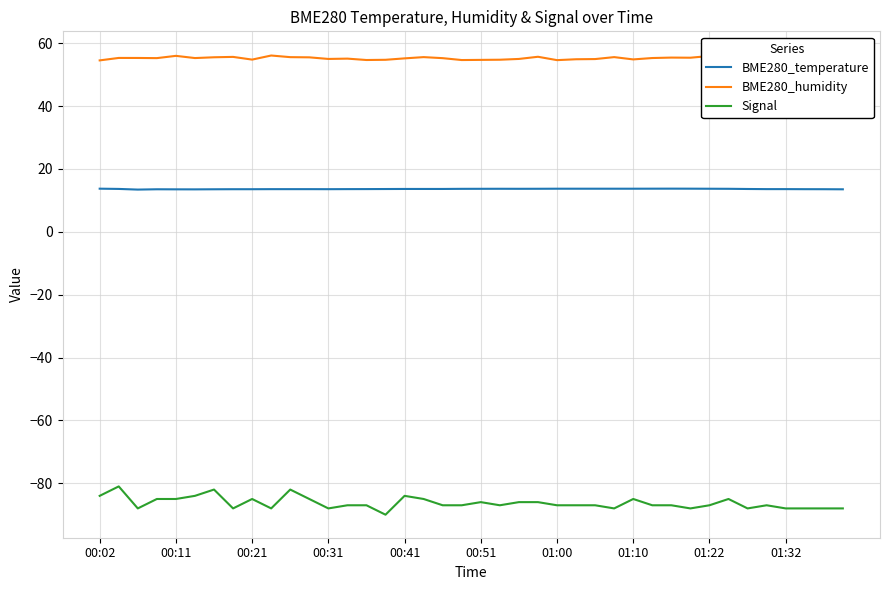

What is the highest value of the Signal series?

-81.0